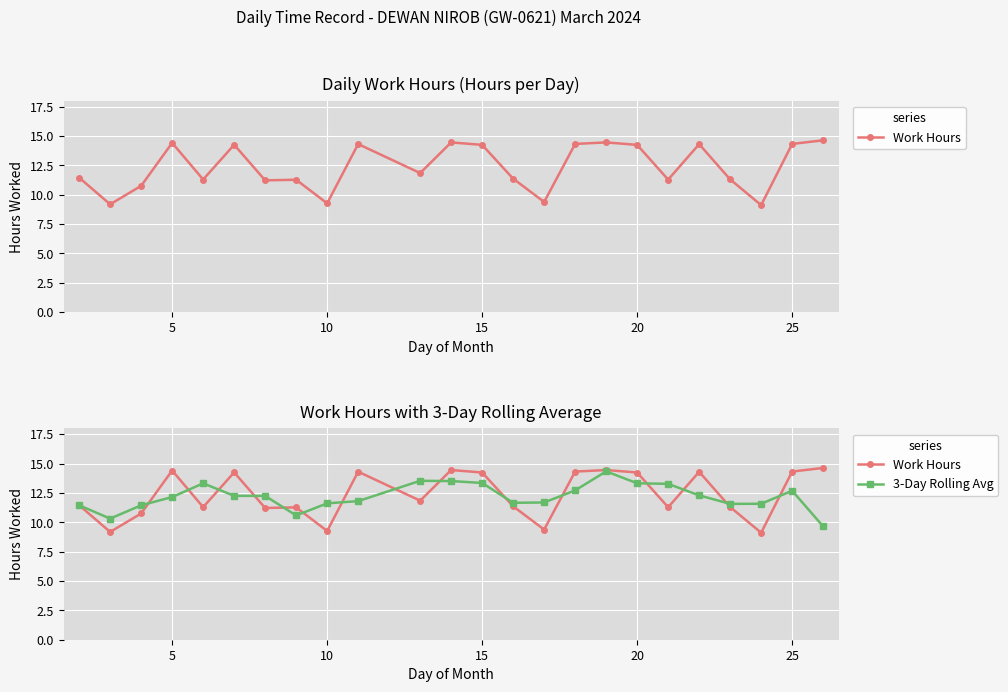

What are all the series names shown in the legend?

Work Hours, 3-Day Rolling Avg